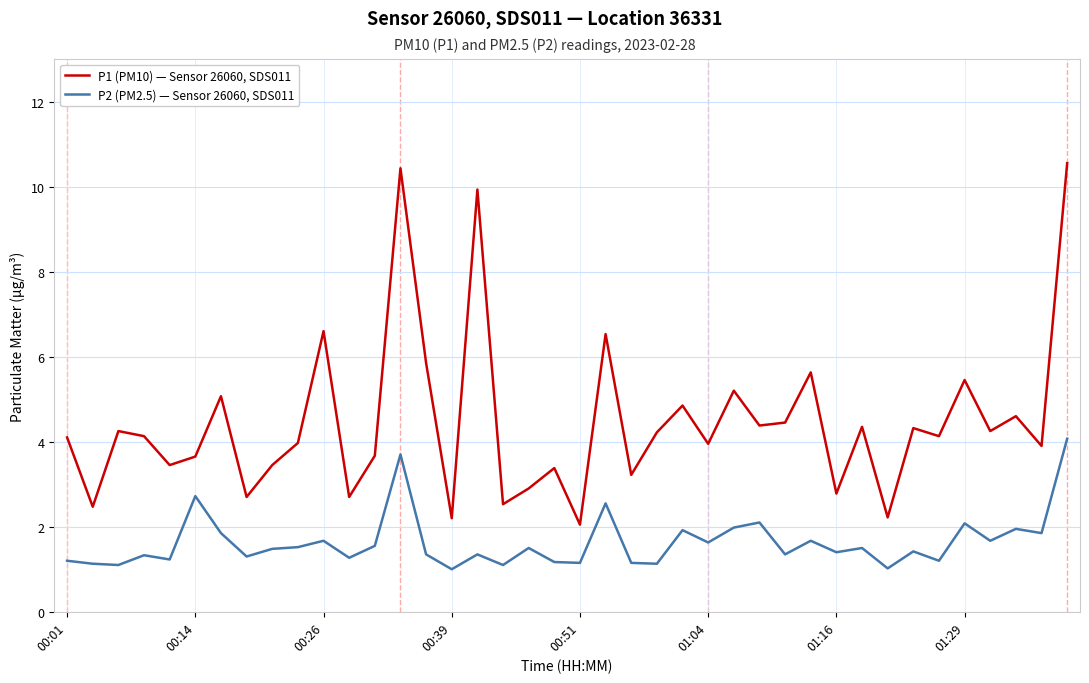

What are all the series names shown in the legend?

P1 (PM10) — Sensor 26060, SDS011, P2 (PM2.5) — Sensor 26060, SDS011